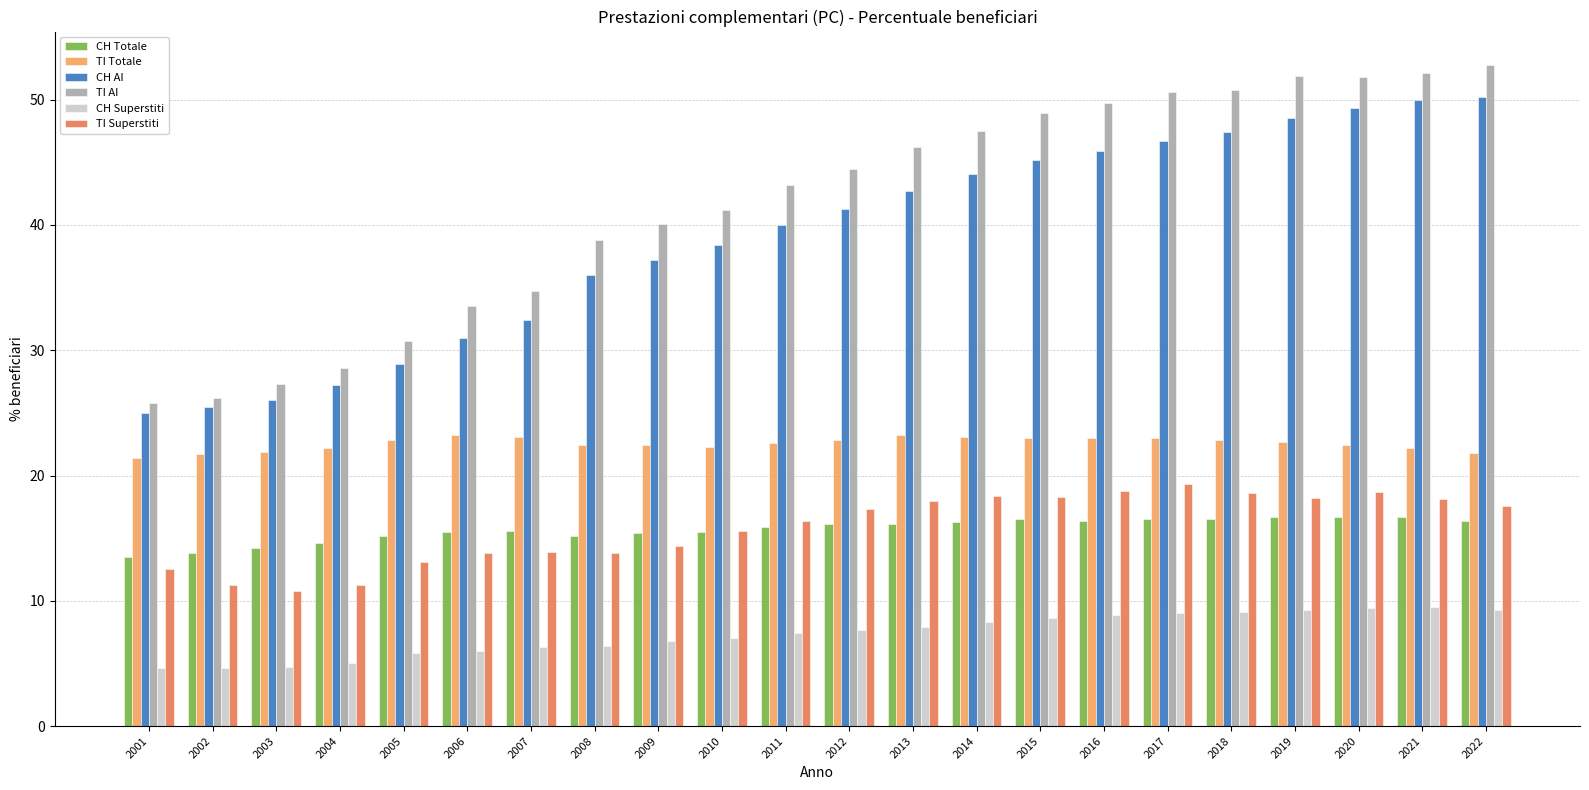

Where is CH AI nearest to the value 37?

2009